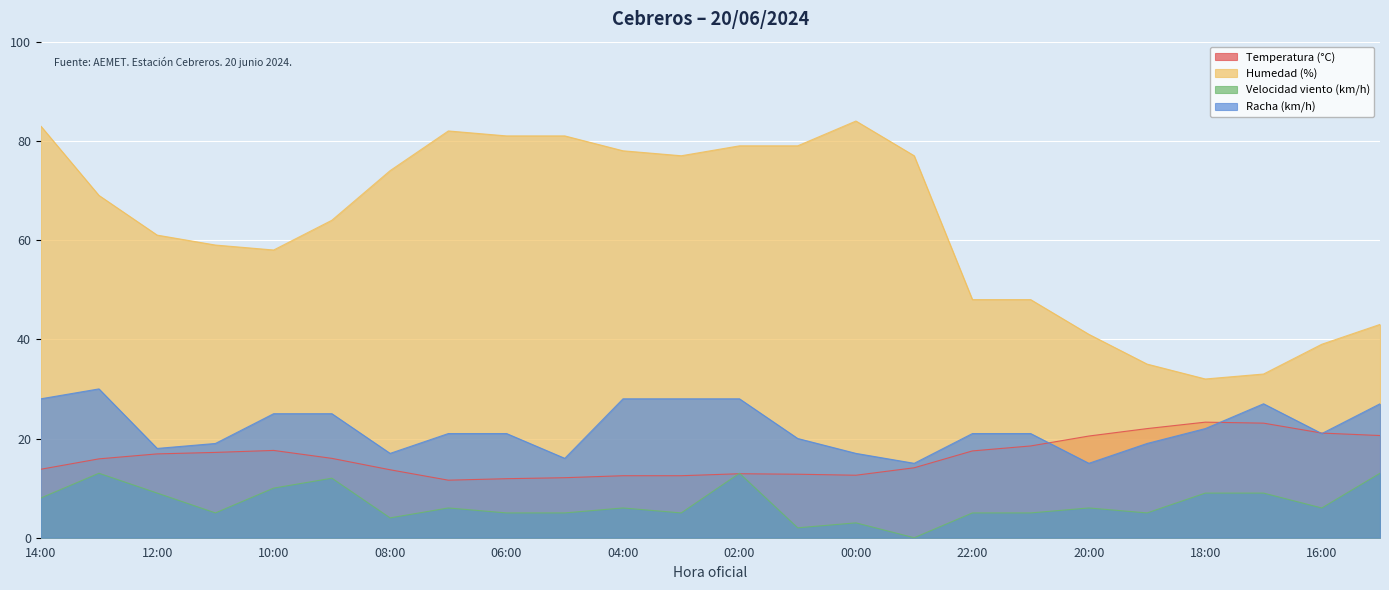

At which category is the sum across all series the highest?

02:00